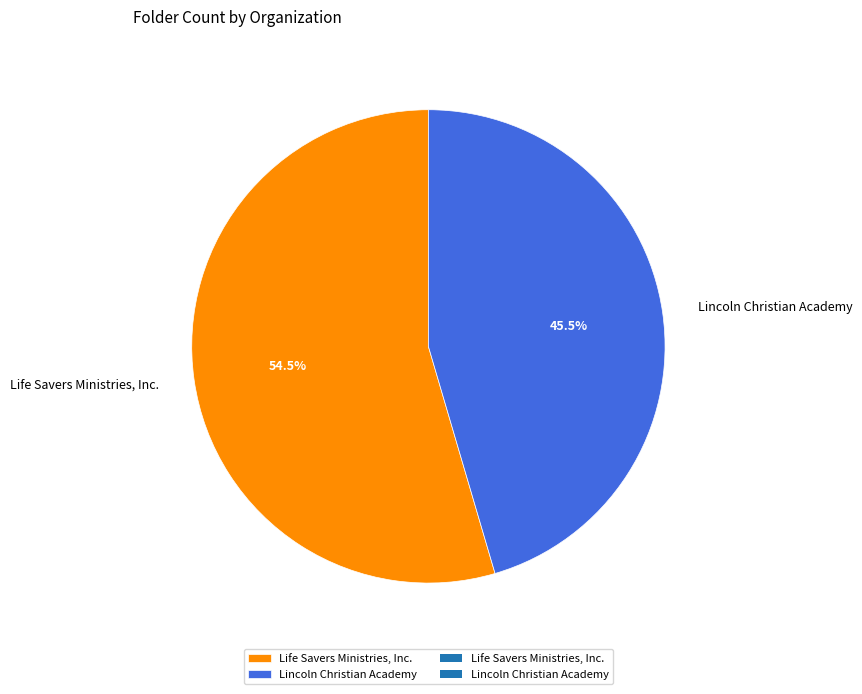

Count the number of slices in the pie.

2